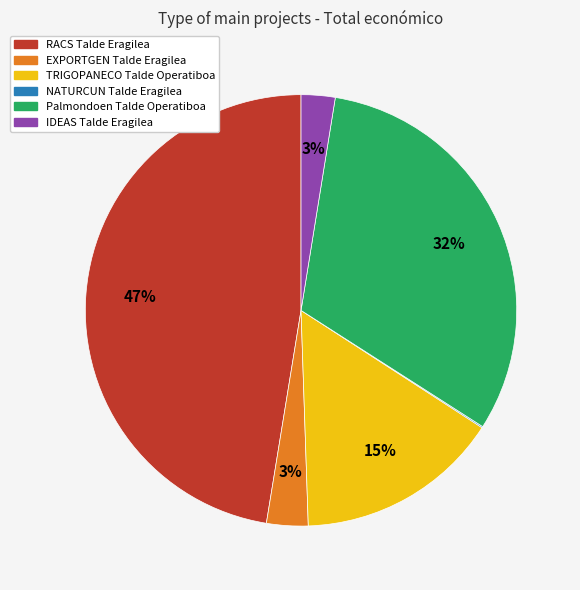

What is the ratio of the value at Palmondoen Talde Operatiboa to the value at TRIGOPANECO Talde Operatiboa?

2.1